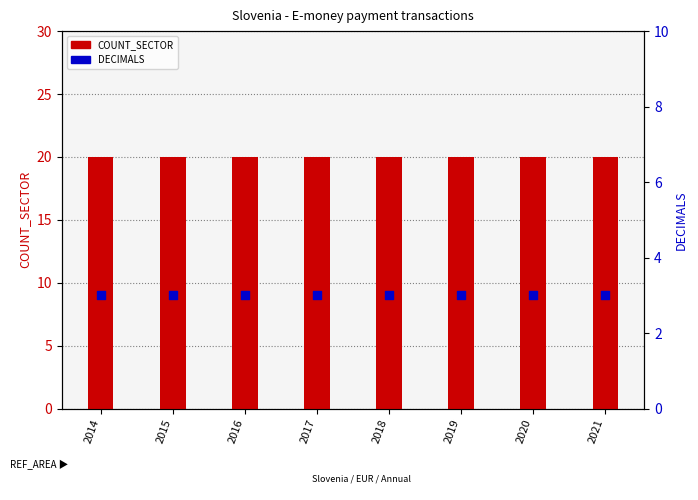

Which series reaches the maximum Y coordinate?

COUNT_SECTOR